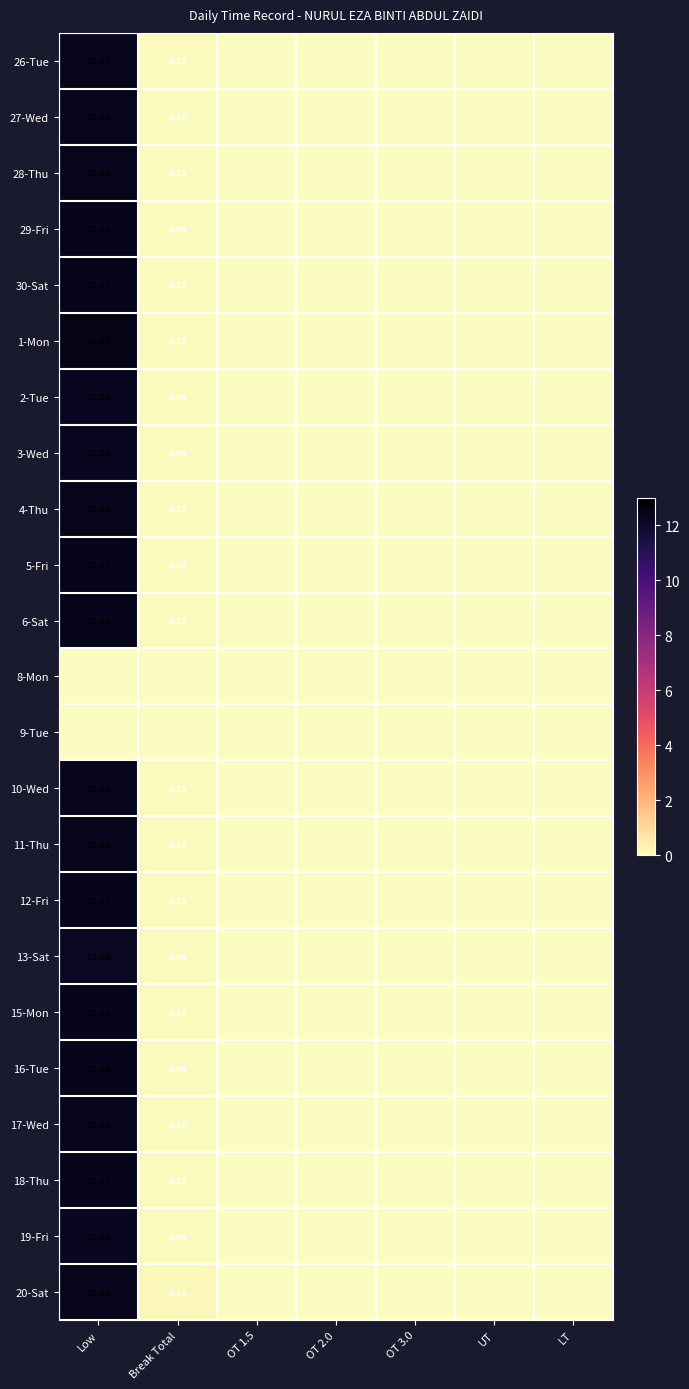

Count the number of categories in the chart.

7